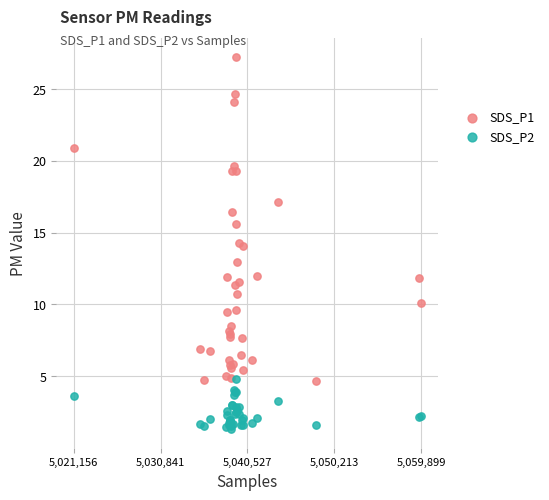

What is the X range (max minus min) for the scatter plot?

38743.0